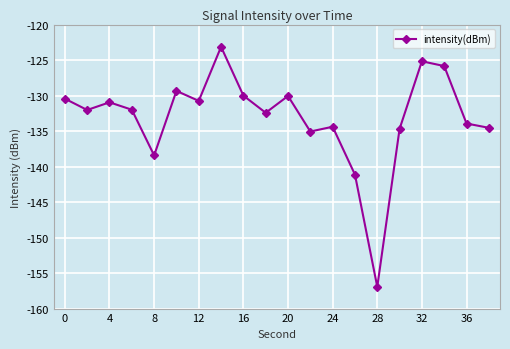

What is the maximum value shown in the chart?

-123.1